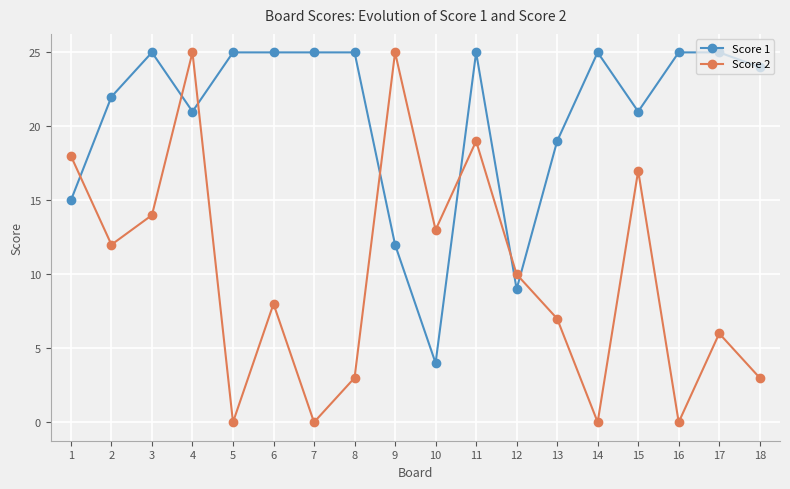

What is the sum of all Score 2 values?

180